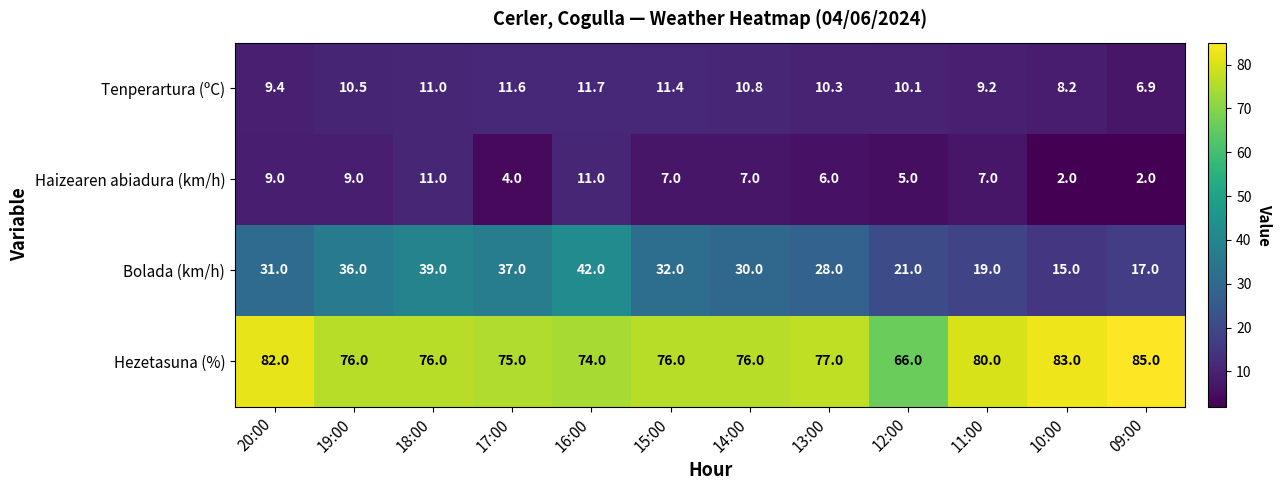

How many categories are shown in the chart?

12